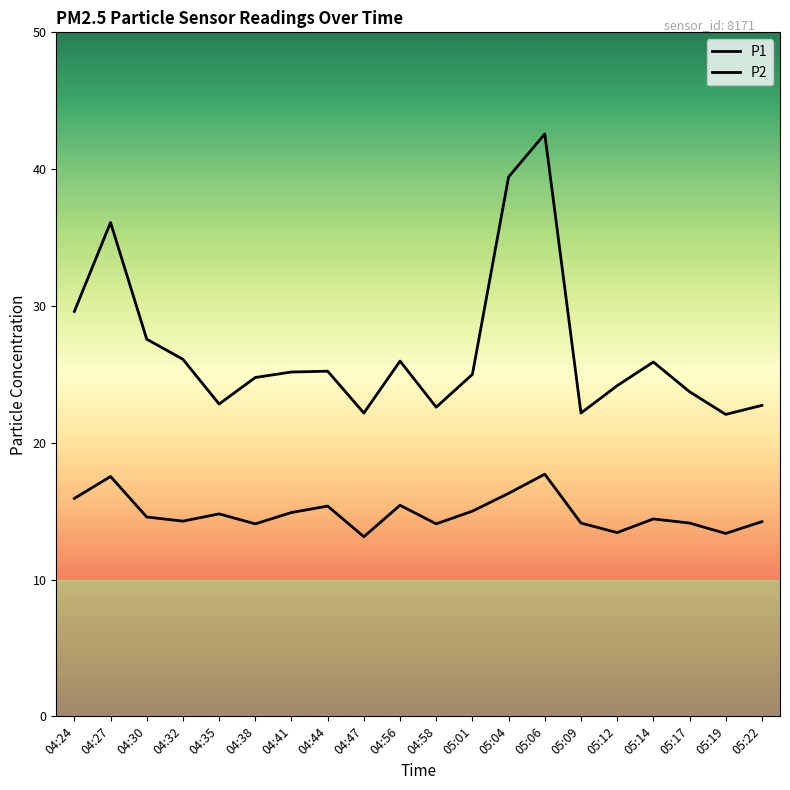

List the series in order of their peak value, lowest first.

P2, P1